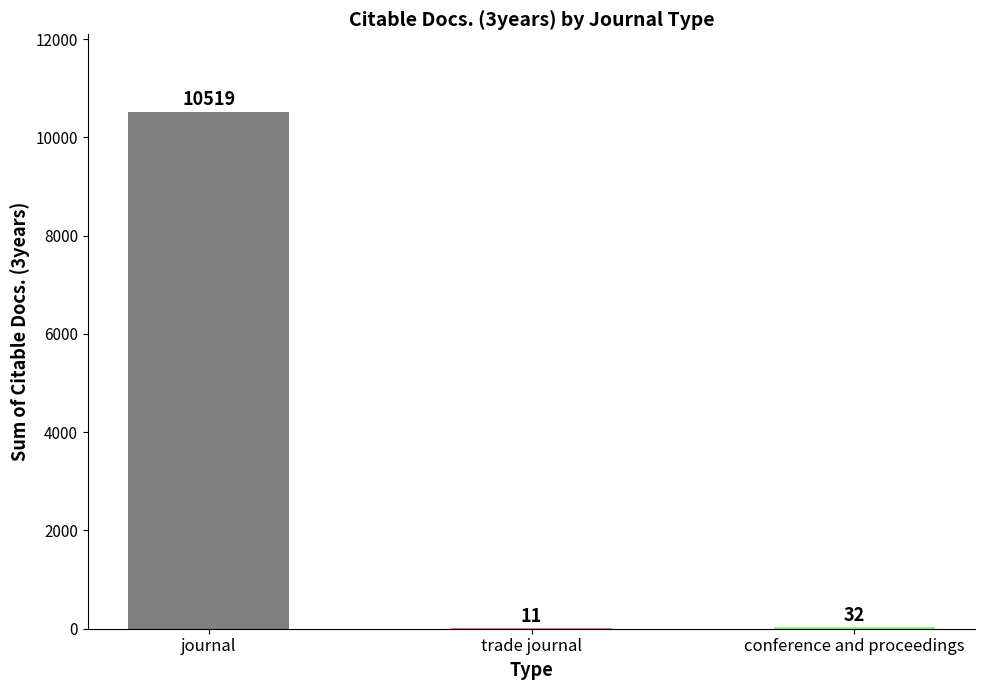

What is the greatest value displayed?

10519